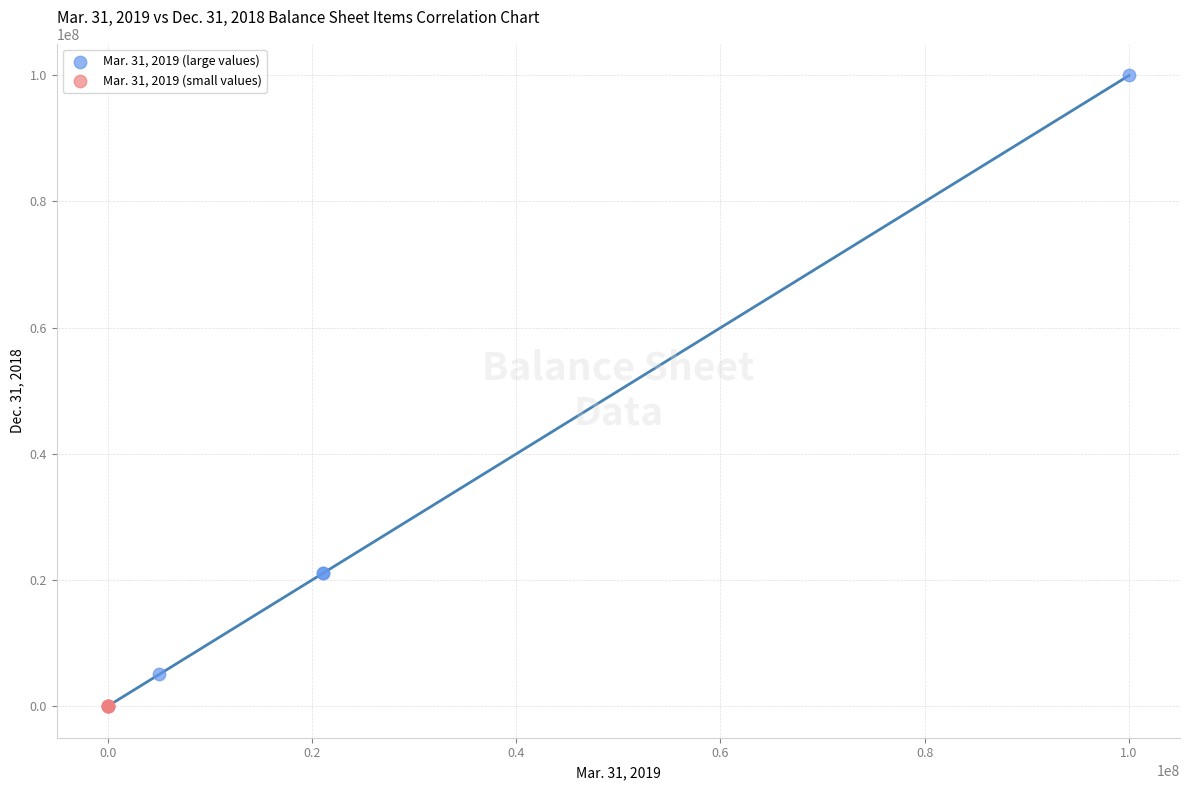

Which series contains the highest Y value?

Mar. 31, 2019 (large values)